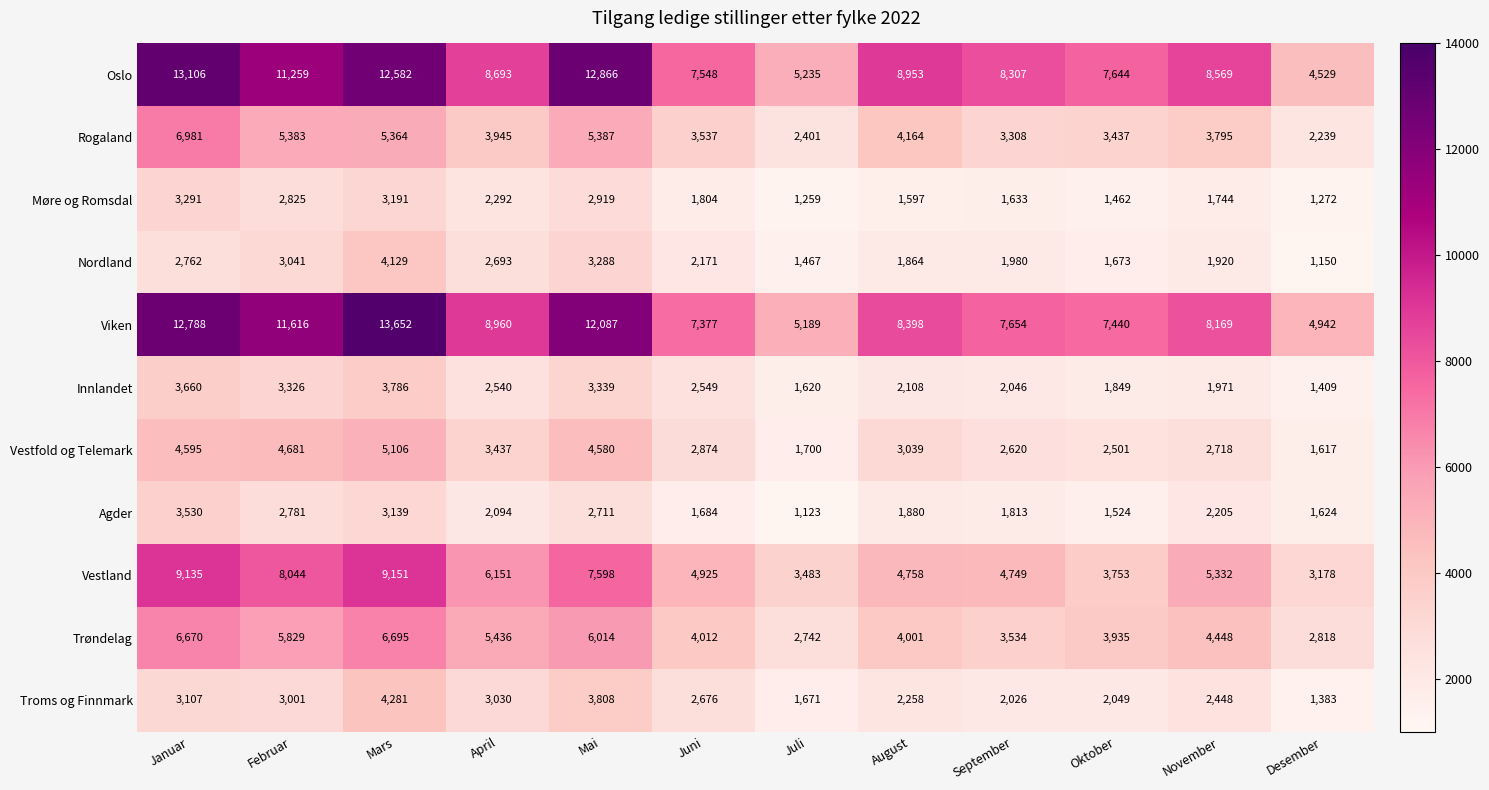

What is the maximum value shown in the chart?

13652